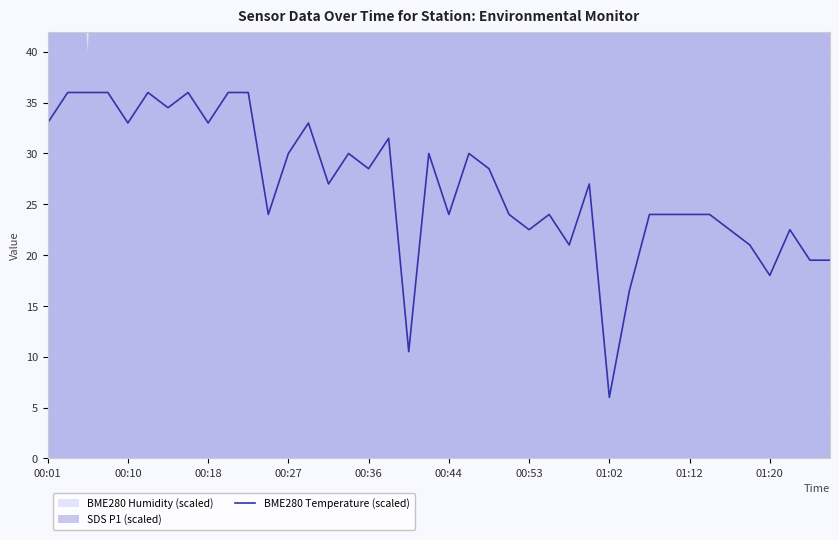

Which has a higher value, 19 or 38?

19